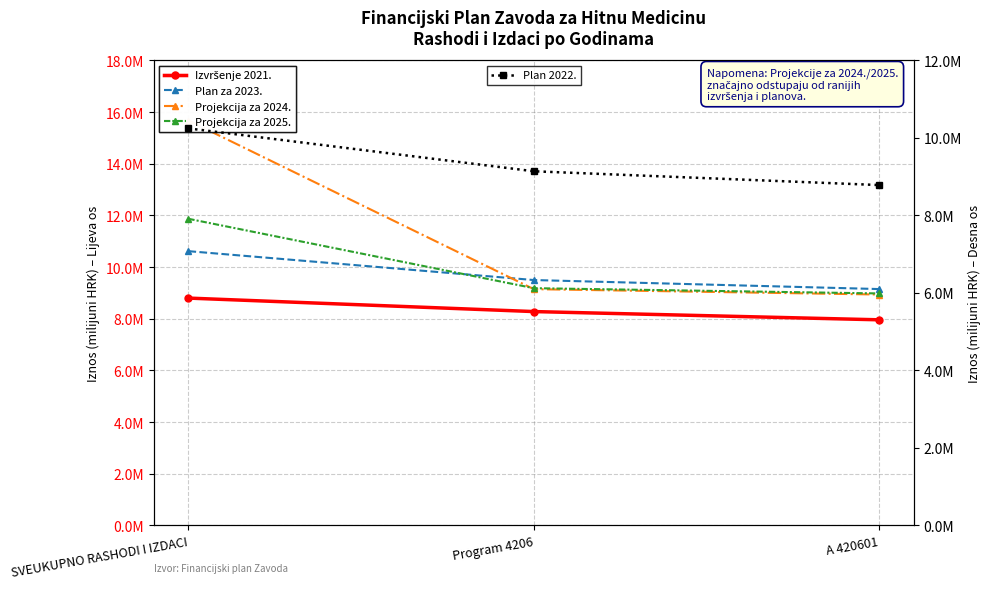

Reading left to right, extract all data points from this chart.

Izvršenje 2021.: SVEUKUPNO RASHODI I IZDACI=8.8	Program 4206=8.3	A 420601=8.0
Plan za 2023.: SVEUKUPNO RASHODI I IZDACI=10.6	Program 4206=9.5	A 420601=9.2
Projekcija za 2024.: SVEUKUPNO RASHODI I IZDACI=15.7	Program 4206=9.1	A 420601=8.9
Projekcija za 2025.: SVEUKUPNO RASHODI I IZDACI=11.9	Program 4206=9.2	A 420601=9.0
Plan 2022.: SVEUKUPNO RASHODI I IZDACI=10.2	Program 4206=9.1	A 420601=8.8